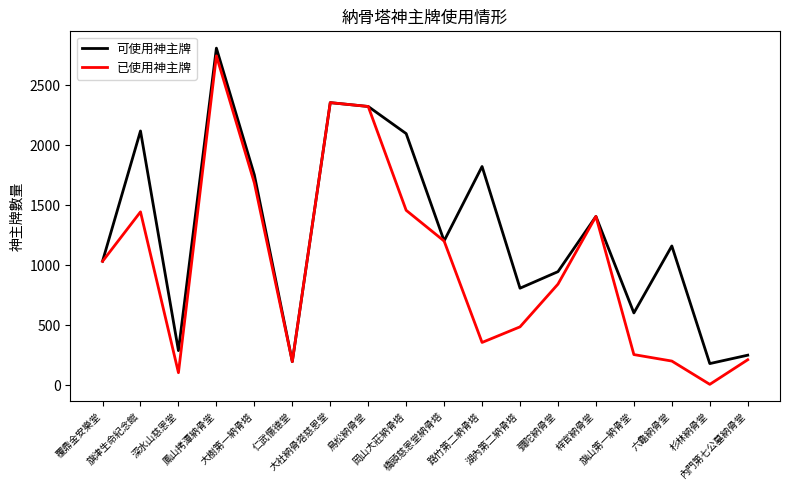

What is the difference between the maximum and second lowest values in the 可使用神主牌 series?

2612